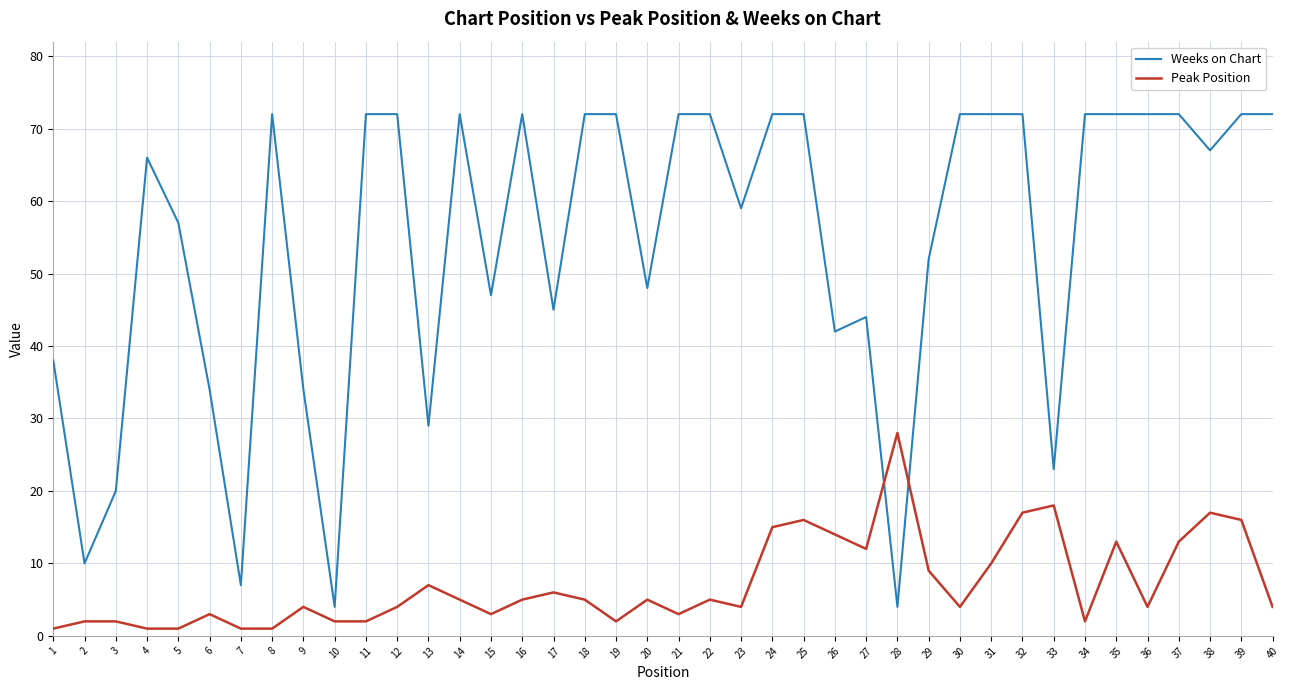

At which category does Weeks on Chart reach its first local valley?

2